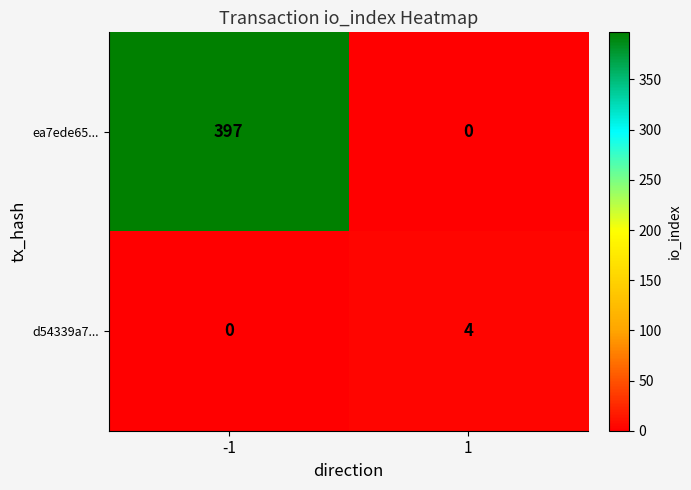

At 1, list the series in order from largest to smallest.

d54339a7..., ea7ede65...